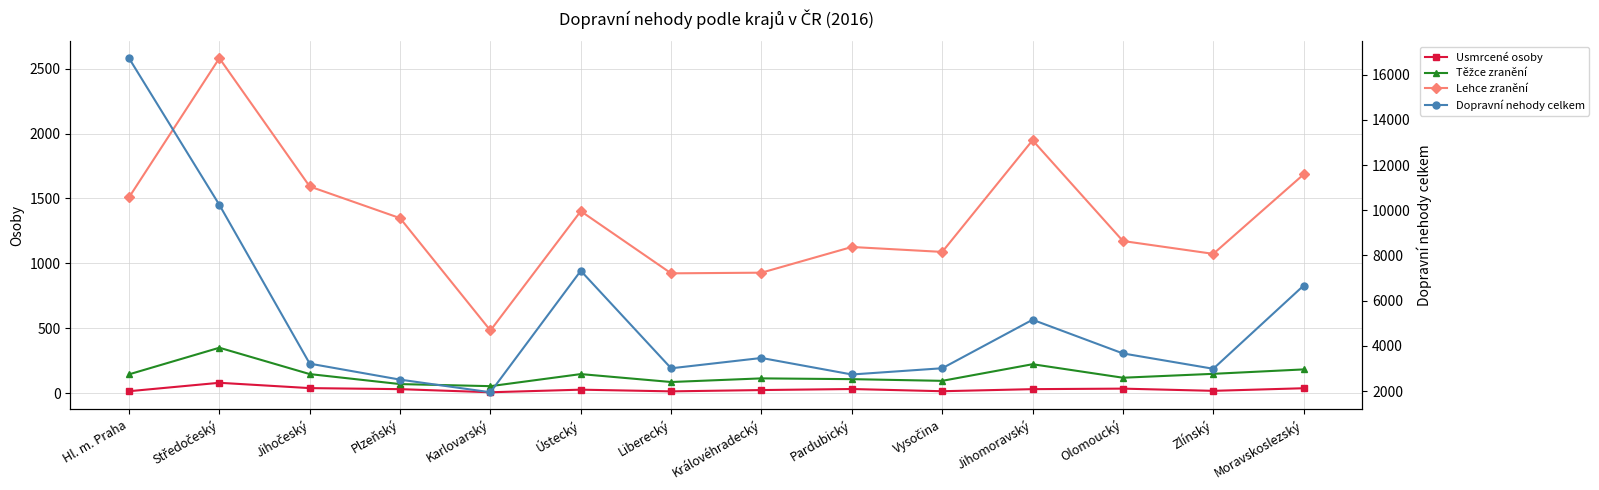

How many data points in Těžce zranění are less than 145?

7